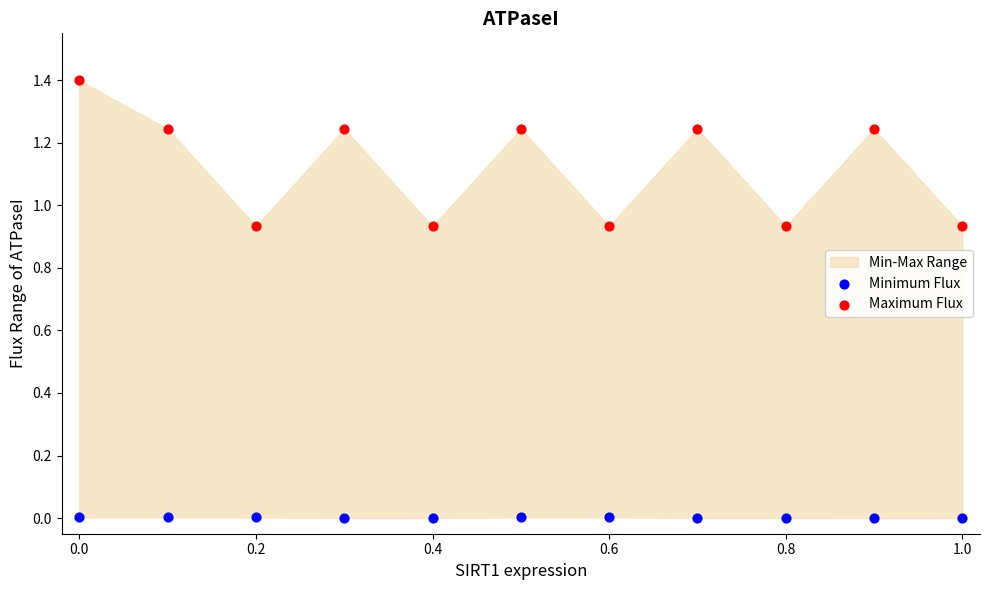

Which series contains the highest Y value?

Maximum Flux